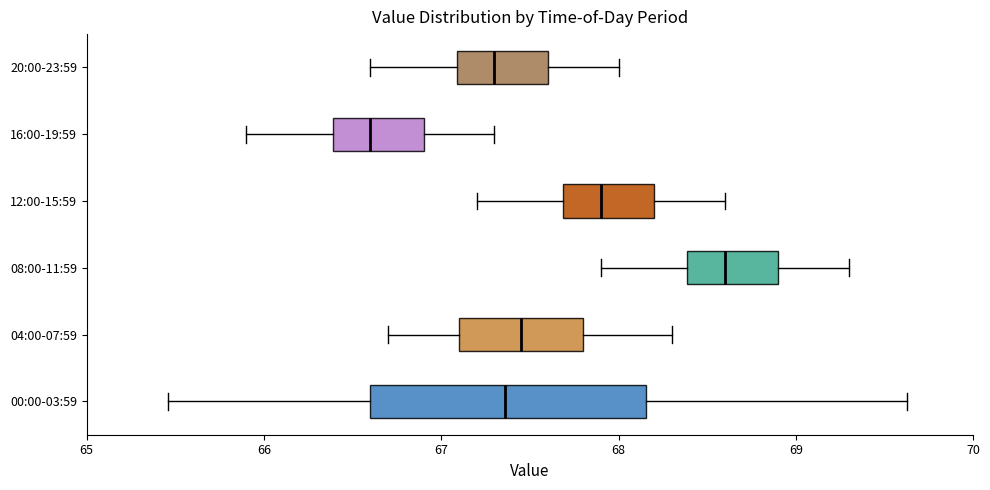

Where does the left whisker of the box for 08:00-11:59 end on the x-axis? The values are not printed on the chart, so give them approximately, as read against the axis.

67.9